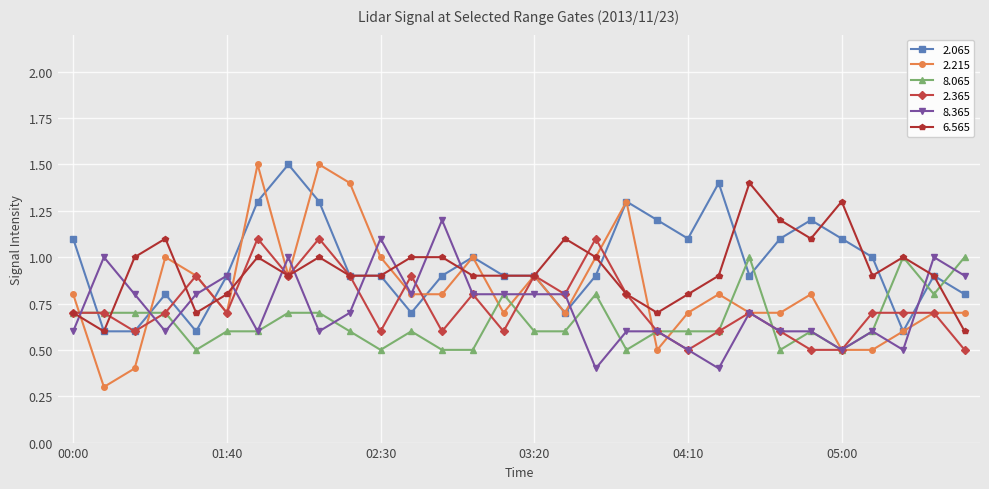

True or false: 2.215 has more than 1 interior local peaks.

True